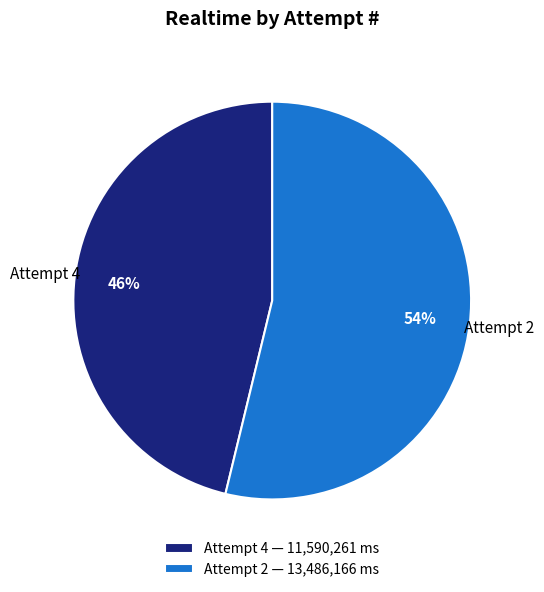

What percentage is the Attempt 2 — 13,486,166 ms slice, to the nearest percent?

54%